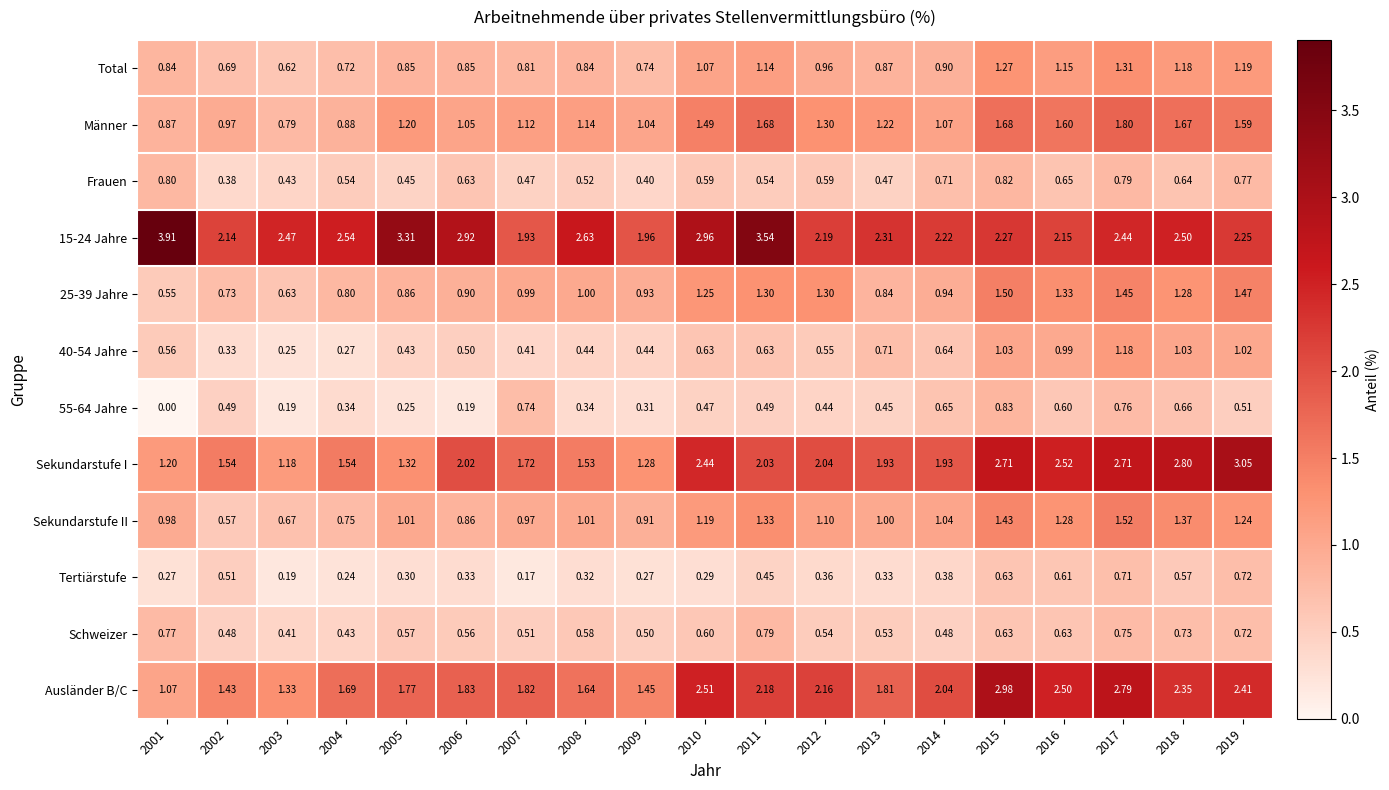

Which series has the largest range (max minus min)?

15-24 Jahre